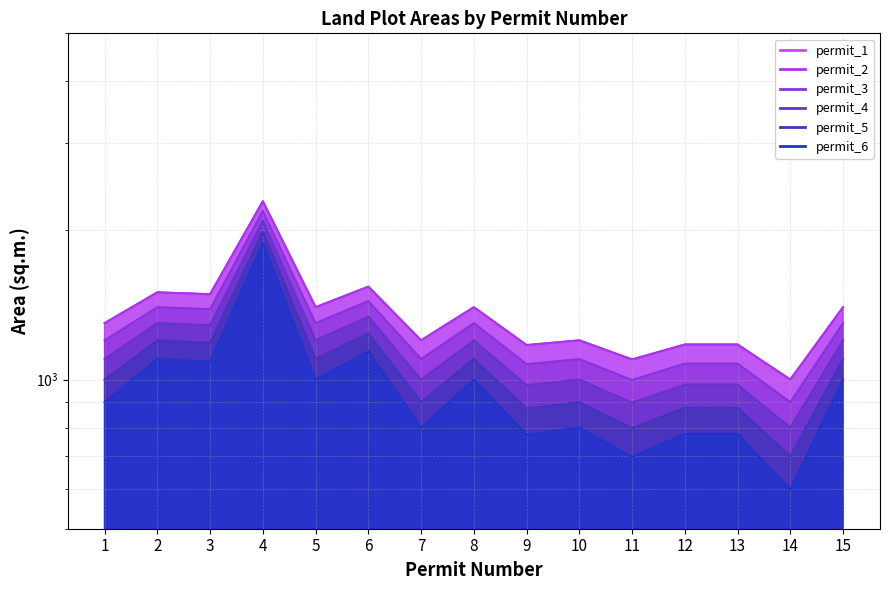

What is the difference between the maximum and second lowest values in the permit_3 series?

1192